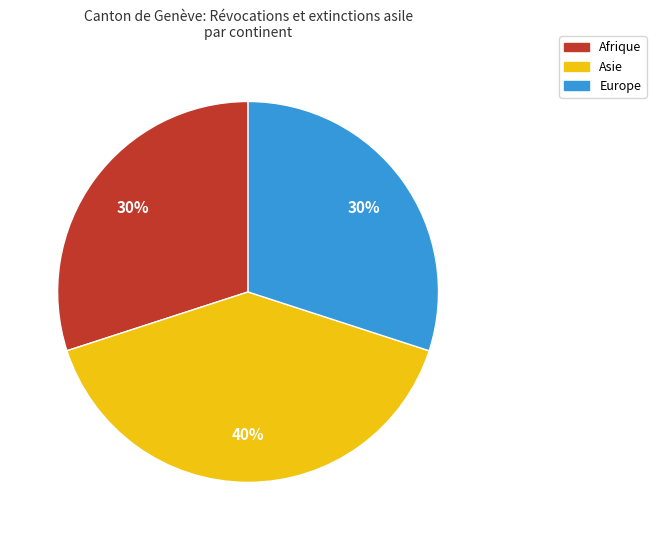

Count the number of slices in the pie.

3